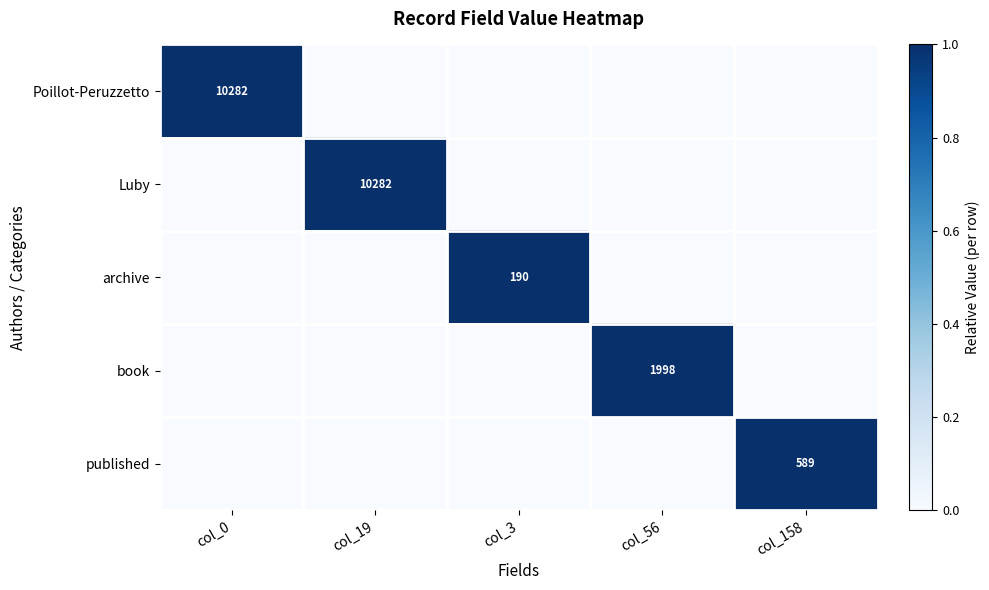

The archive series shows 190 at col_3. True or false?

True